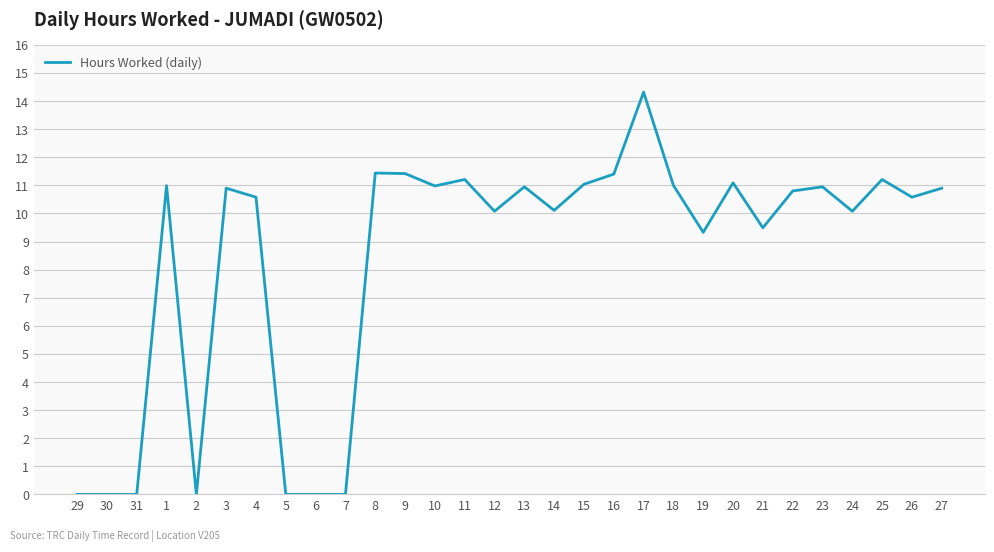

What is the greatest value displayed?

14.3